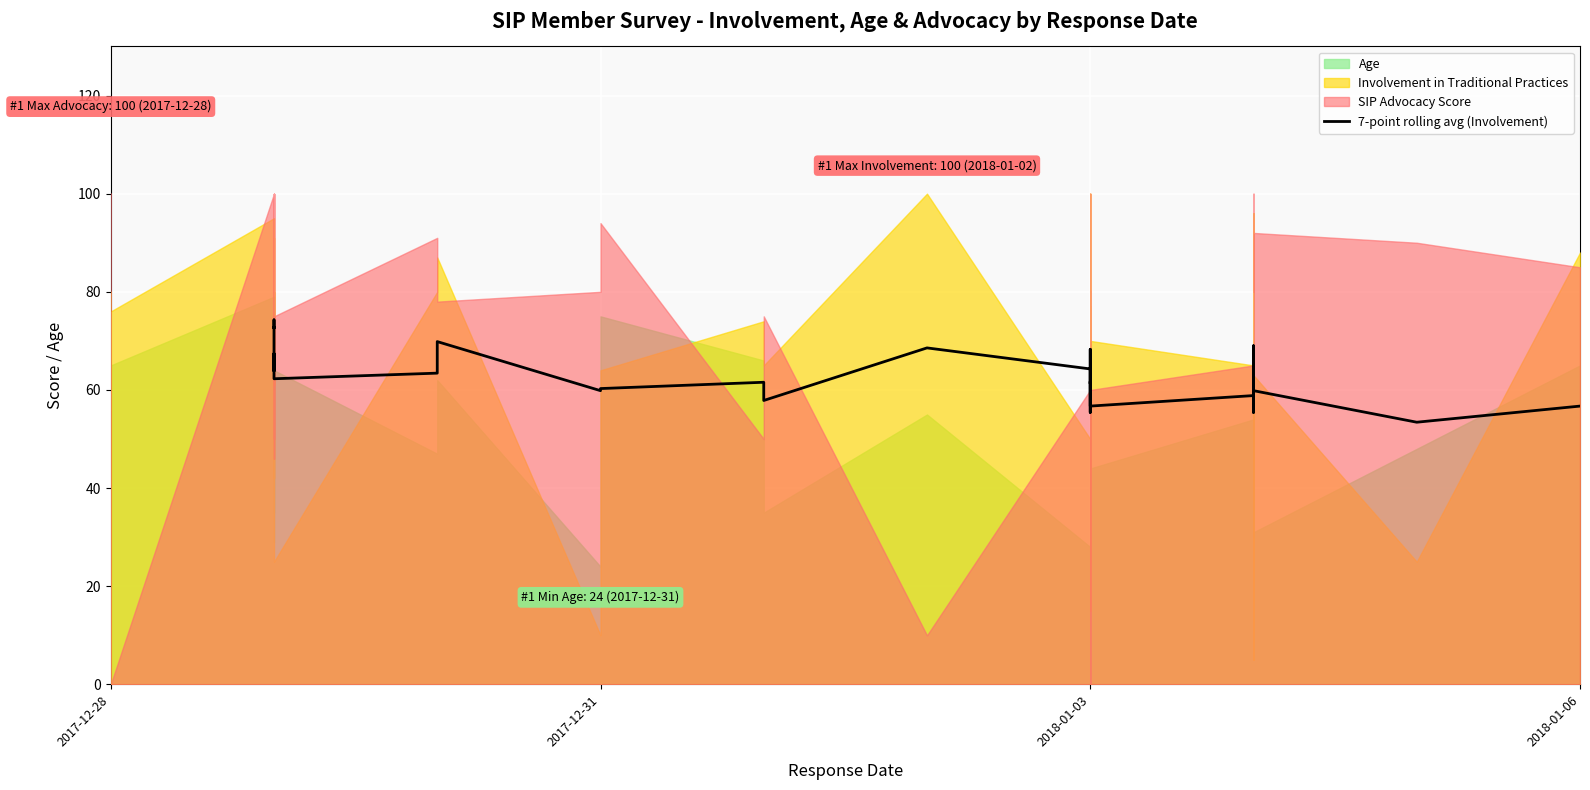

How many data points does each series have?

33